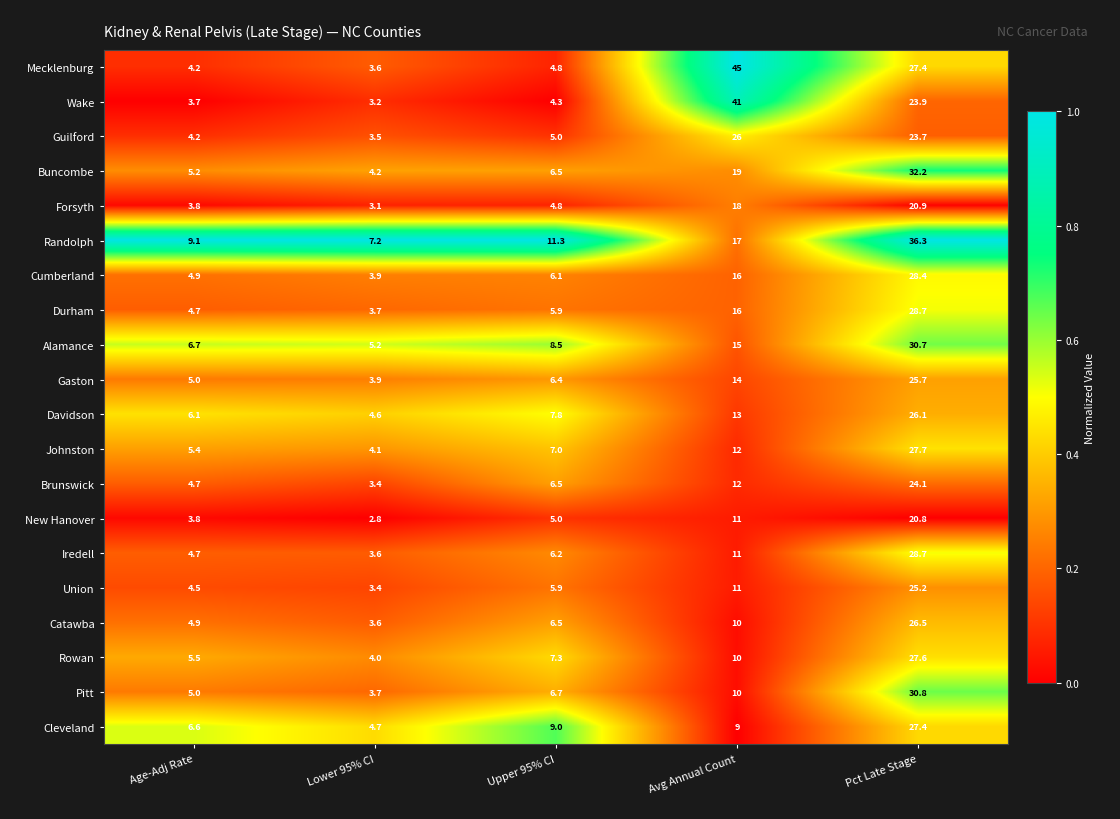

What is the spread (max minus min) of values at Age-Adj Rate?

5.4